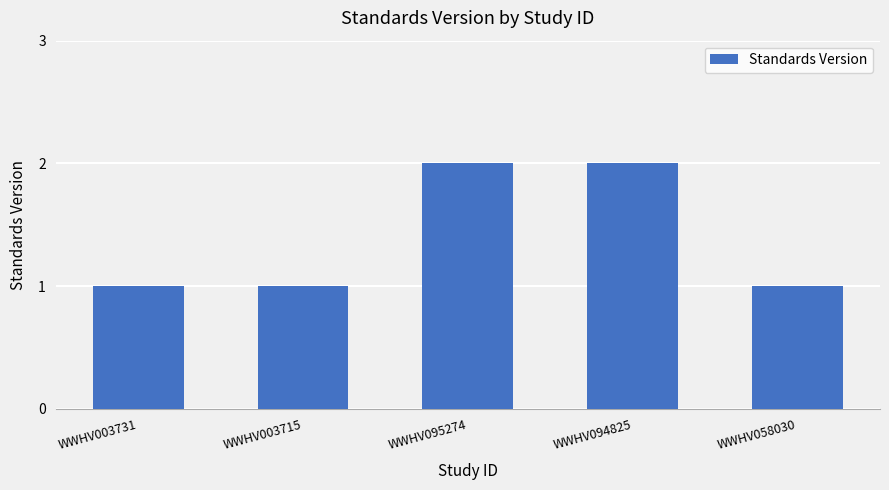

Reading left to right, what are all the values shown in this chart?

1	1	2	2	1